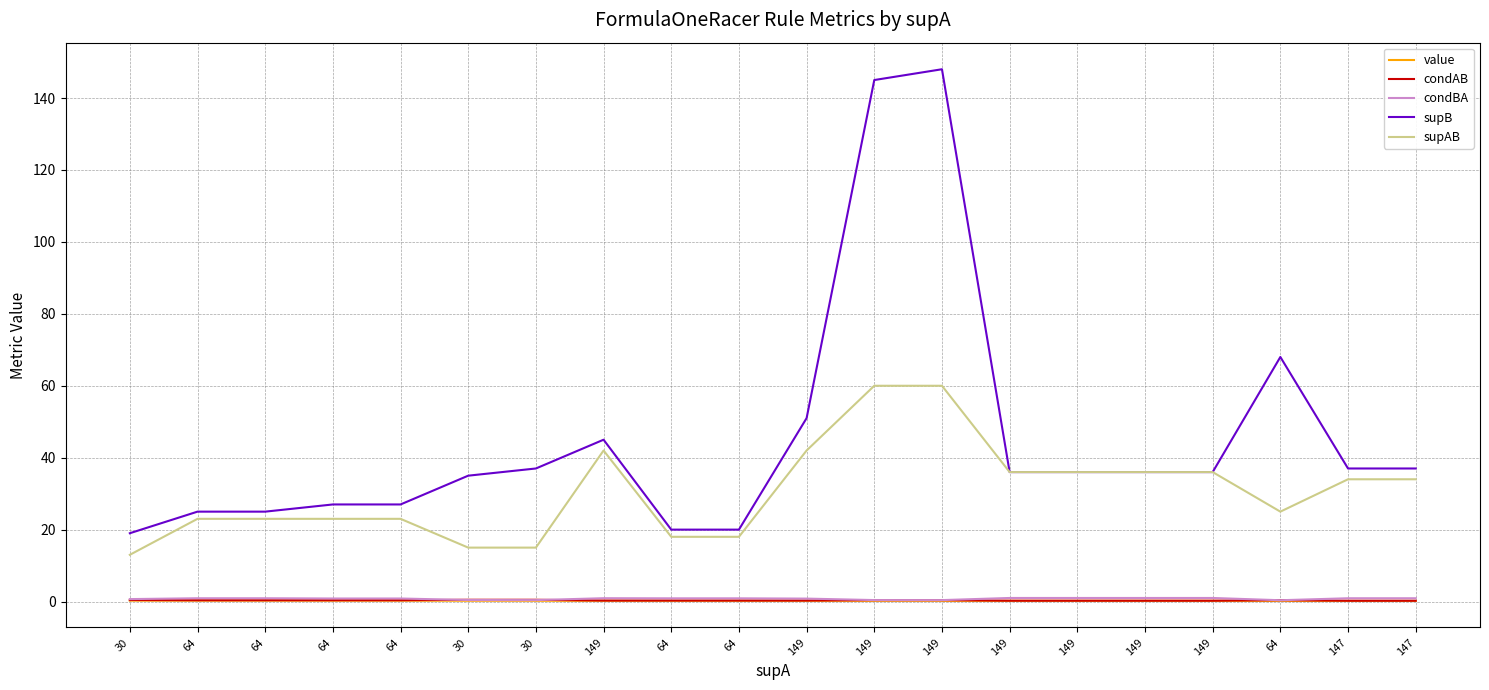

What is the highest value of the condAB series?

0.5